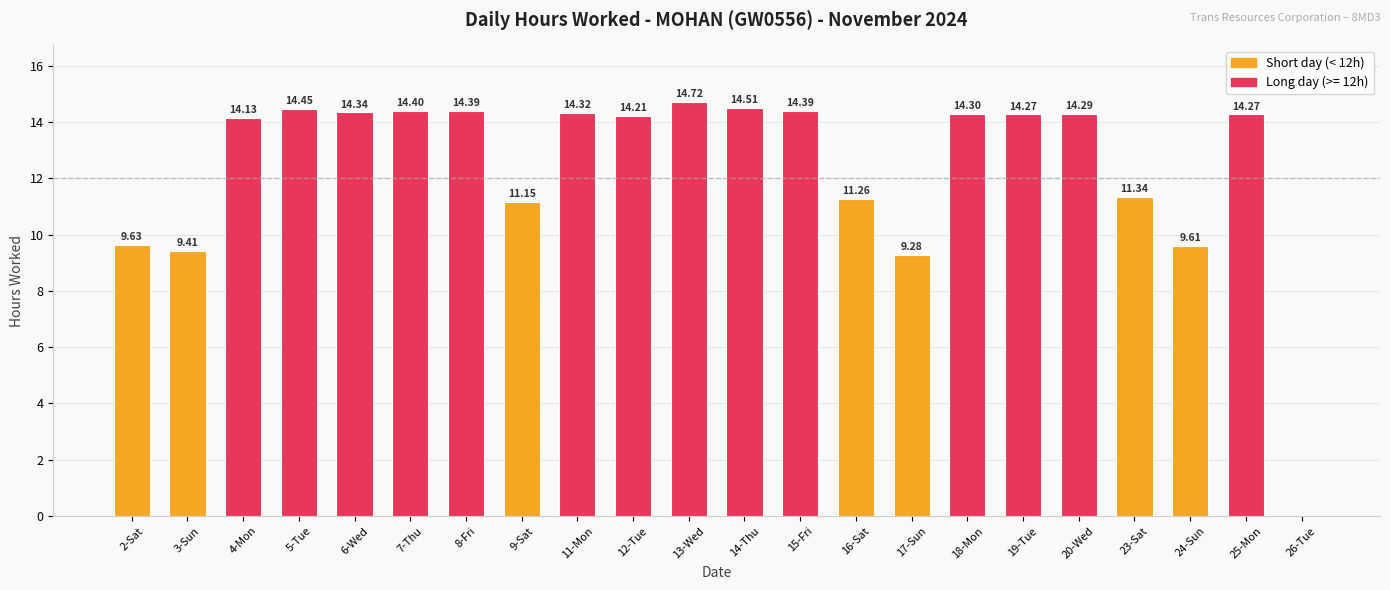

Approximately how many times larger is the value at 9-Sat compared to 5-Tue?

0.8